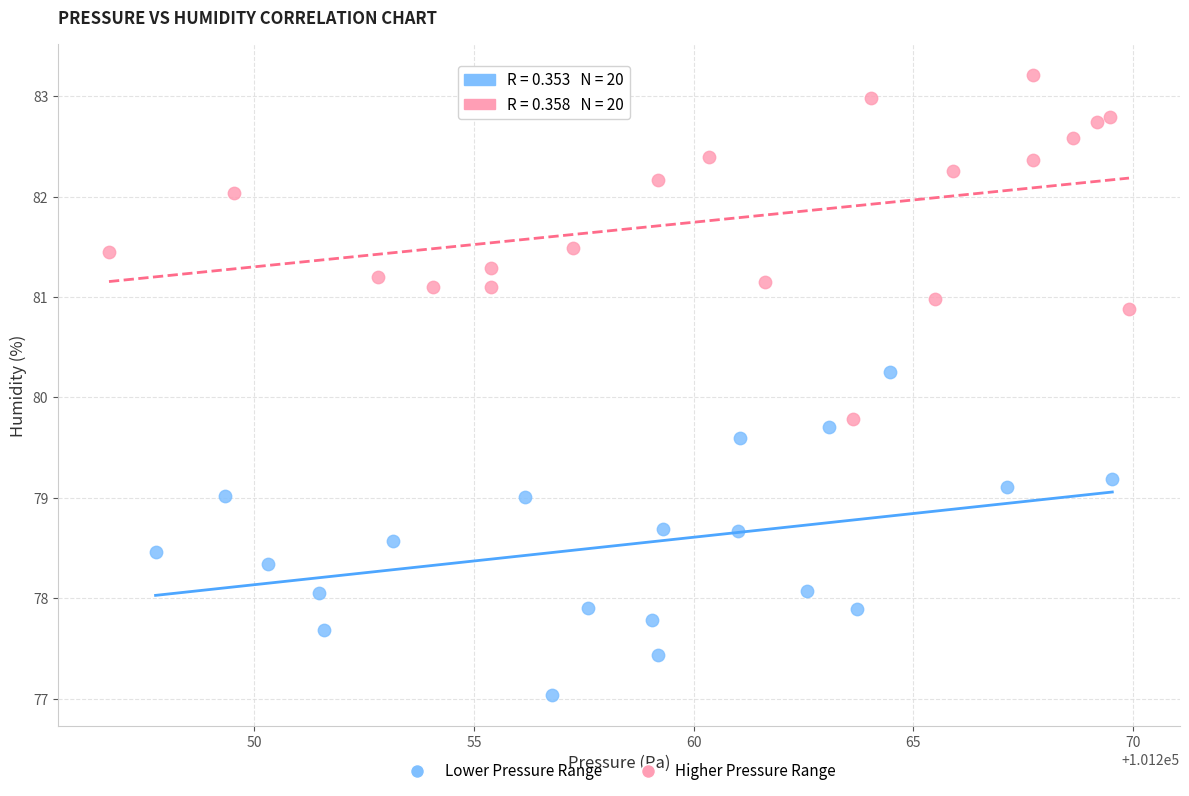

Which series reaches the minimum Y coordinate?

Lower Pressure Range